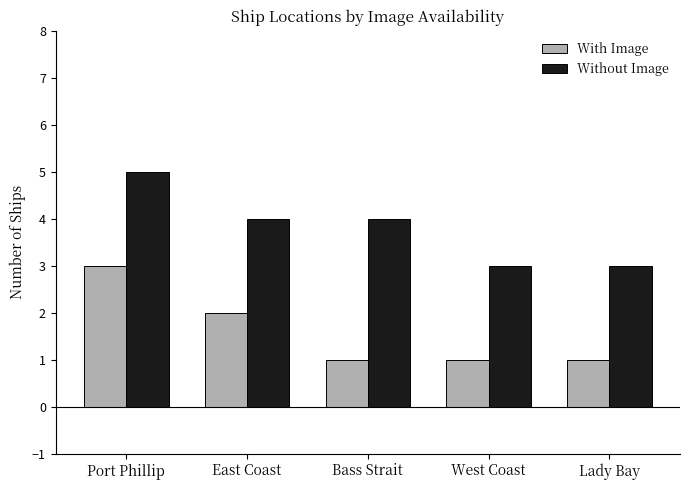

Which category has the highest value in the With Image series?

Port Phillip